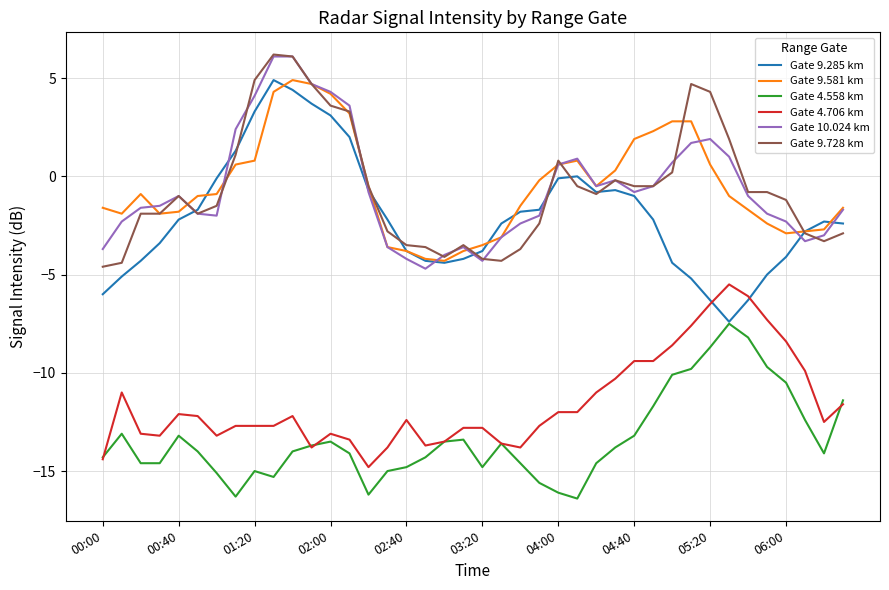

How many negative values does the Gate 10.024 km series have?

27